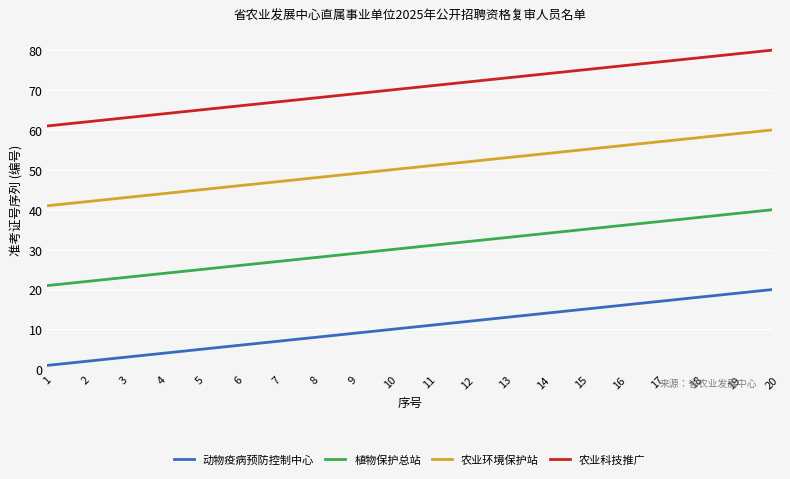

How many categories are shown in the chart?

20